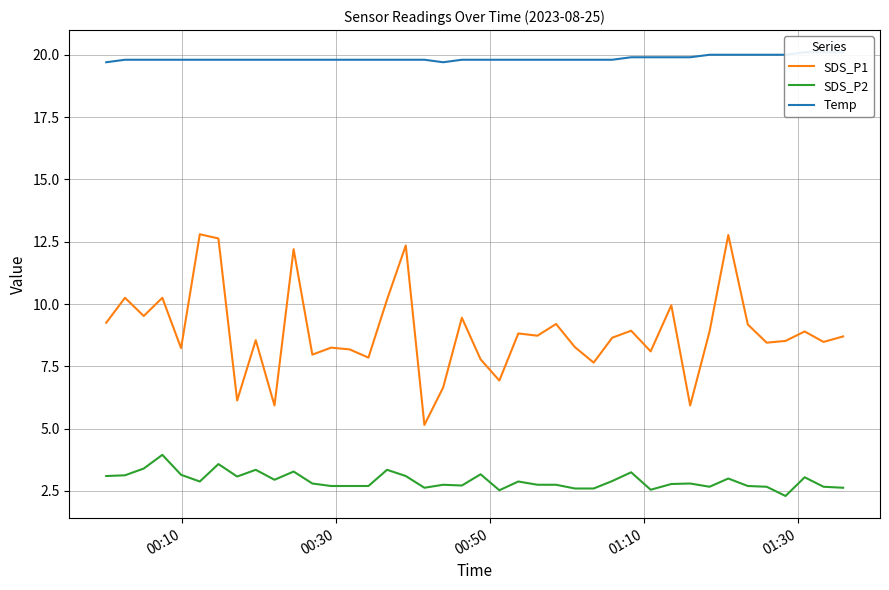

True or false: SDS_P2 and SDS_P1 cross at least once.

False